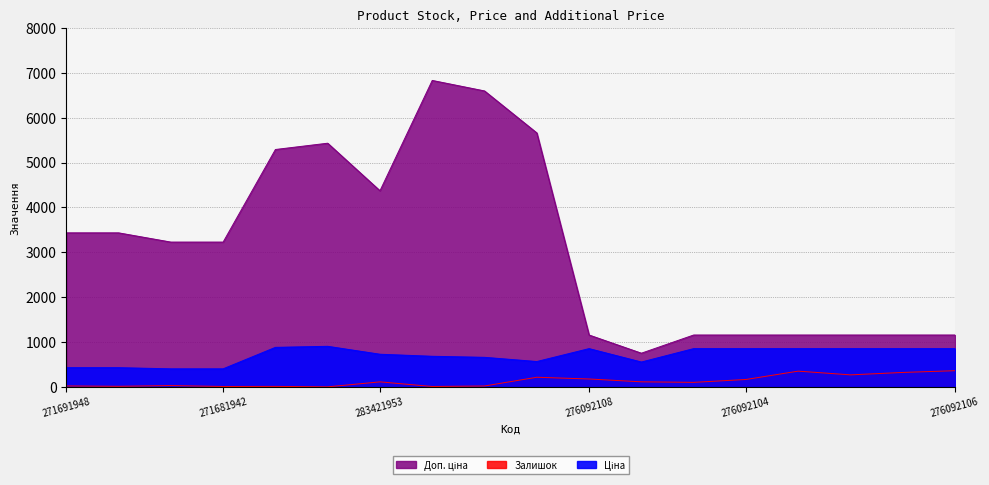

Where is the first local maximum for Доп. ціна?

283451953